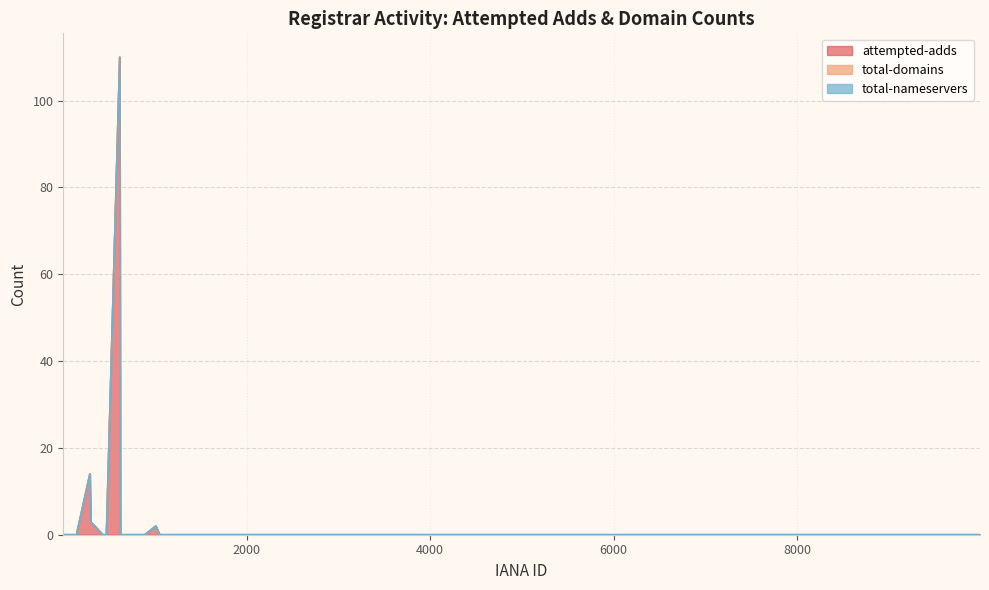

How many distinct data groups are displayed?

3